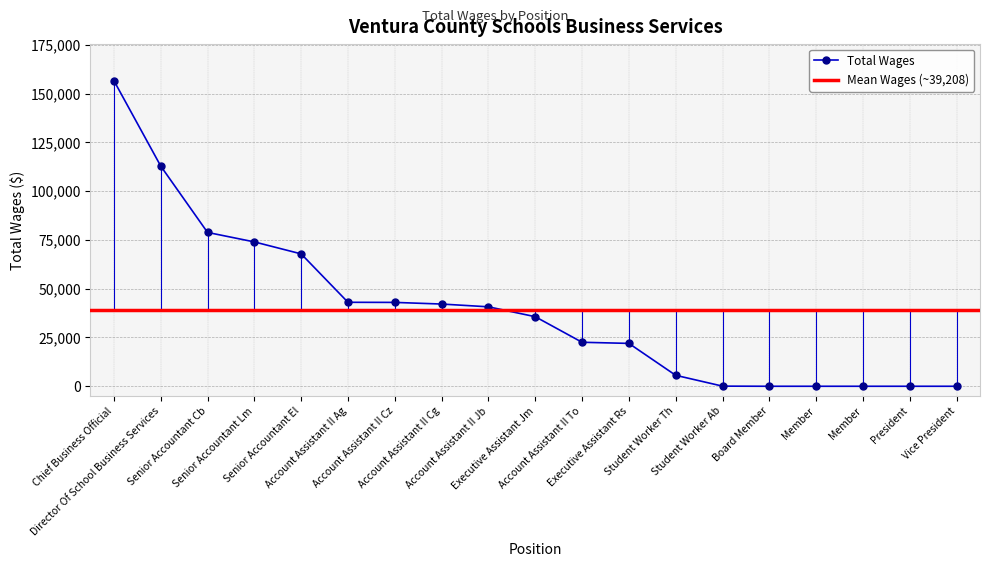

What is the label of the 13th point from the left?

Student Worker Th